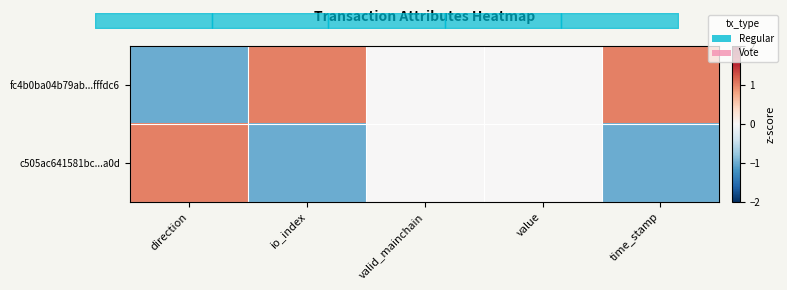

What is the sum of all fc4b0ba04b79ab...fffdc6 values?

1